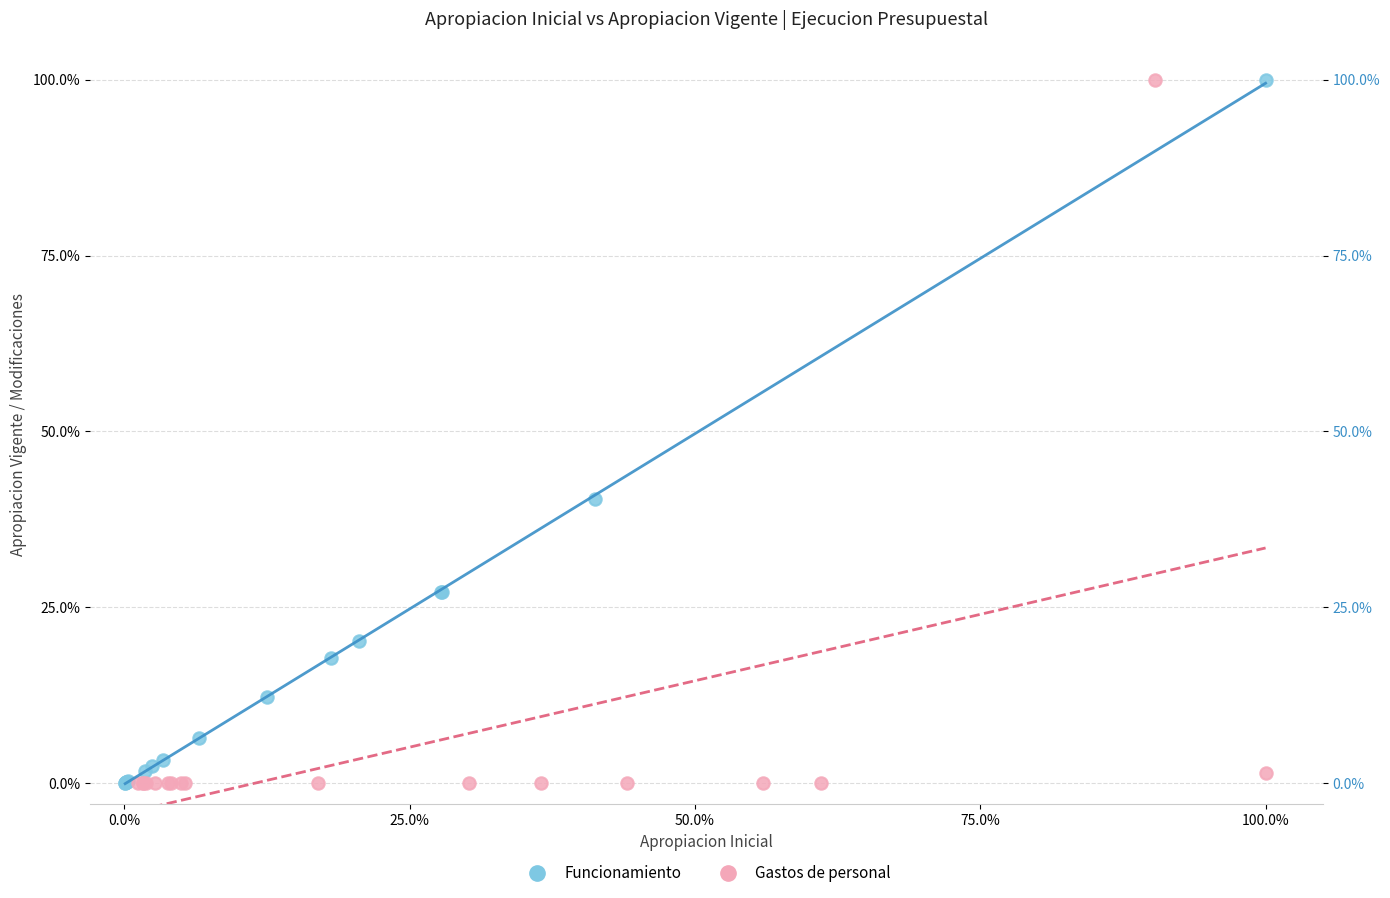

Which series has the widest spread of Y values?

Gastos de personal